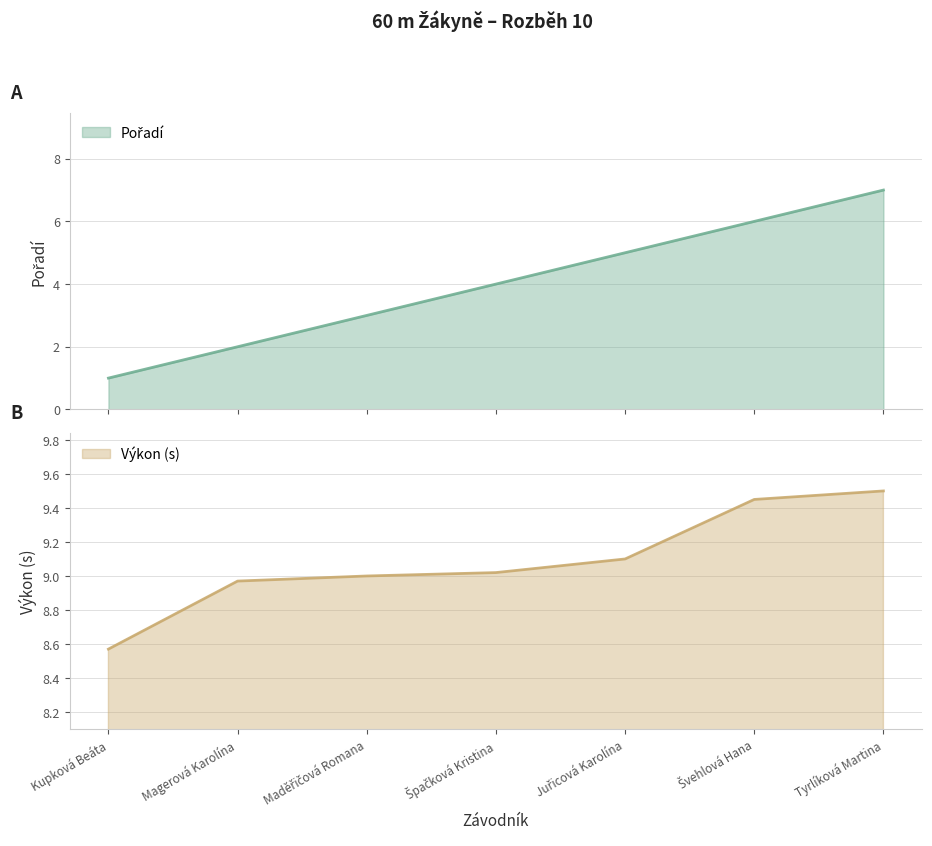

Between Kupková Beáta and Špačková Kristina, which is larger?

Špačková Kristina